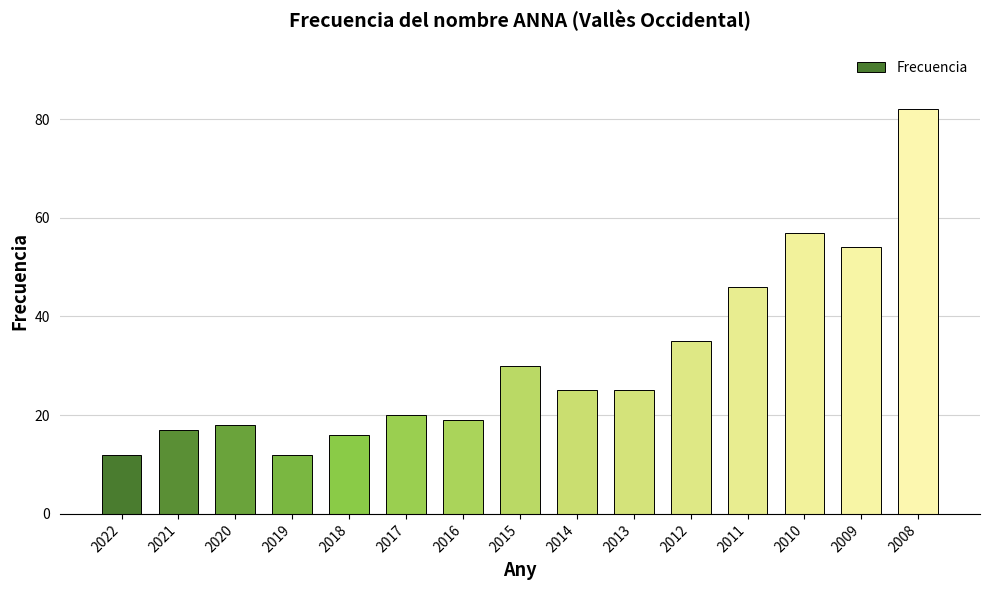

Does the chart contain any negative values?

No